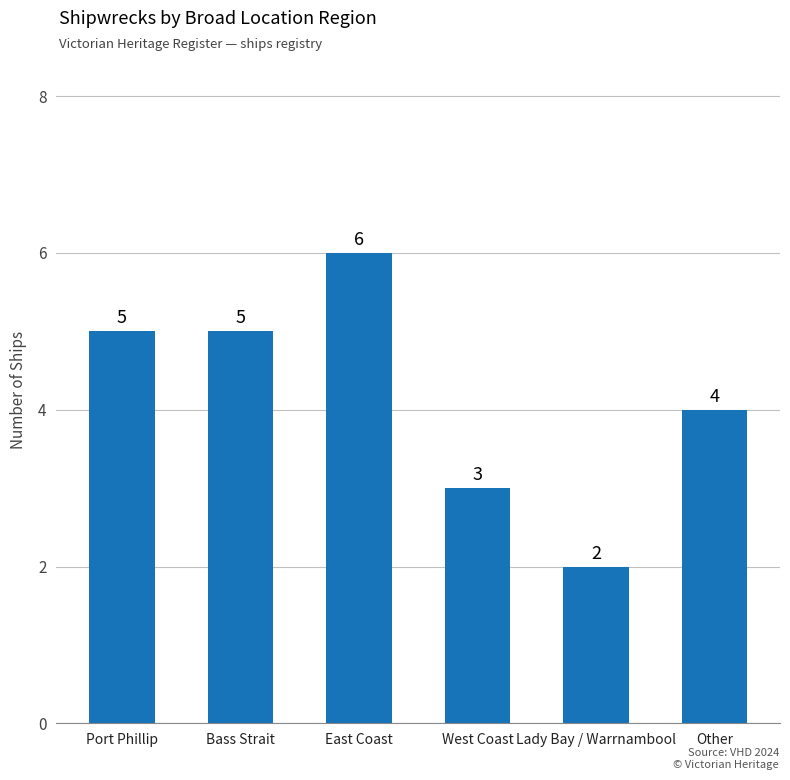

What is the change in value from Bass Strait to West Coast?

-2